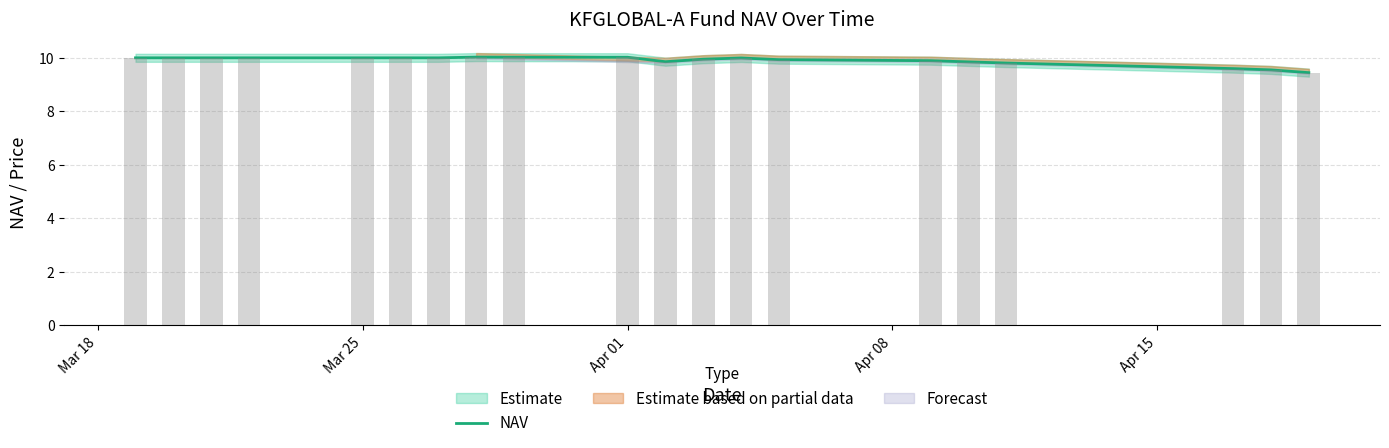

What is the difference between the maximum and second lowest values?

0.5